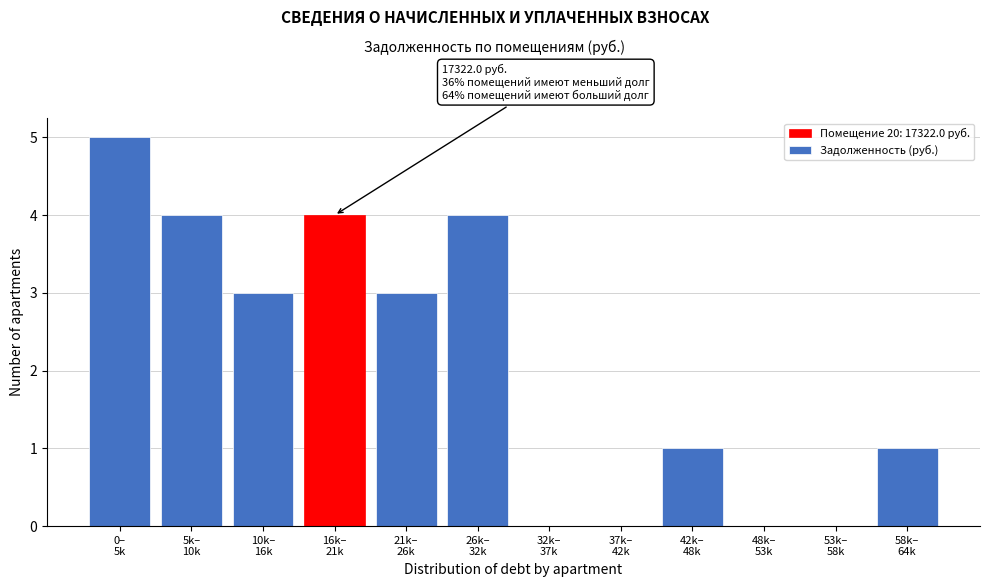

What is the greatest value displayed?

5